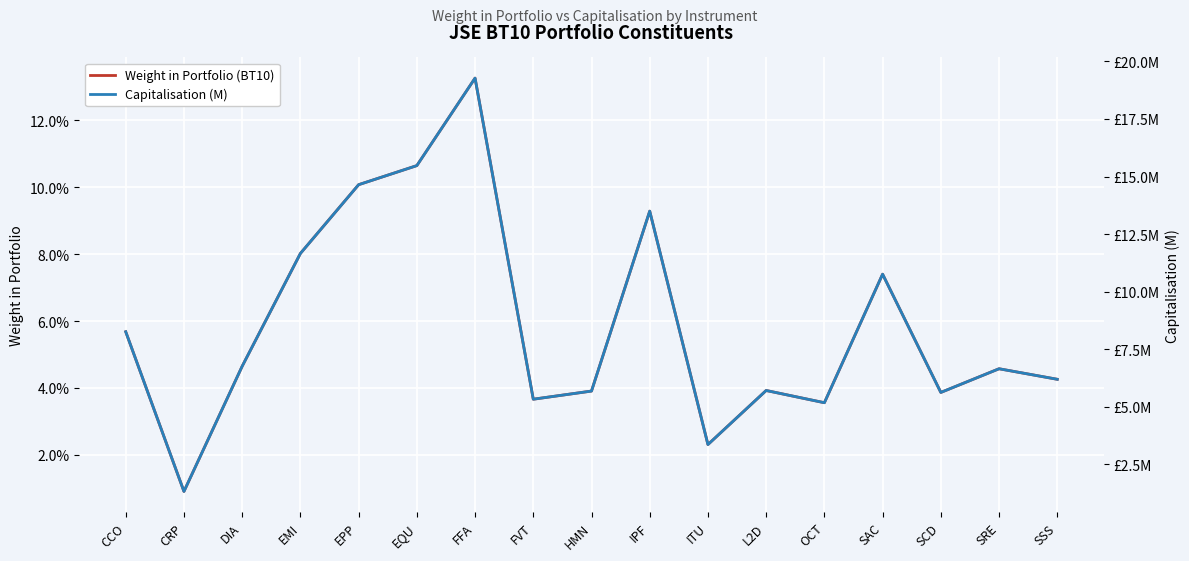

Is it true that Capitalisation (M) equals 9.9 at FFA?

False